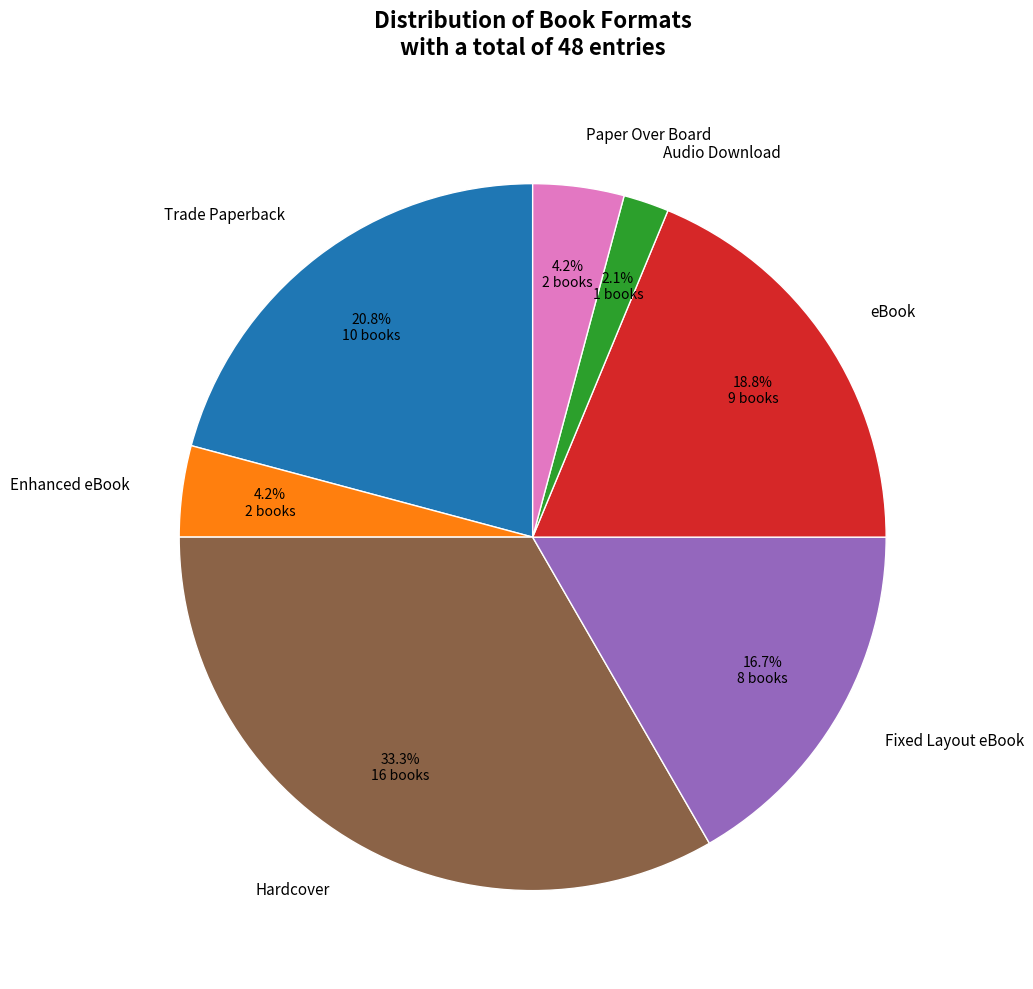

Does any single category account for the majority?

No